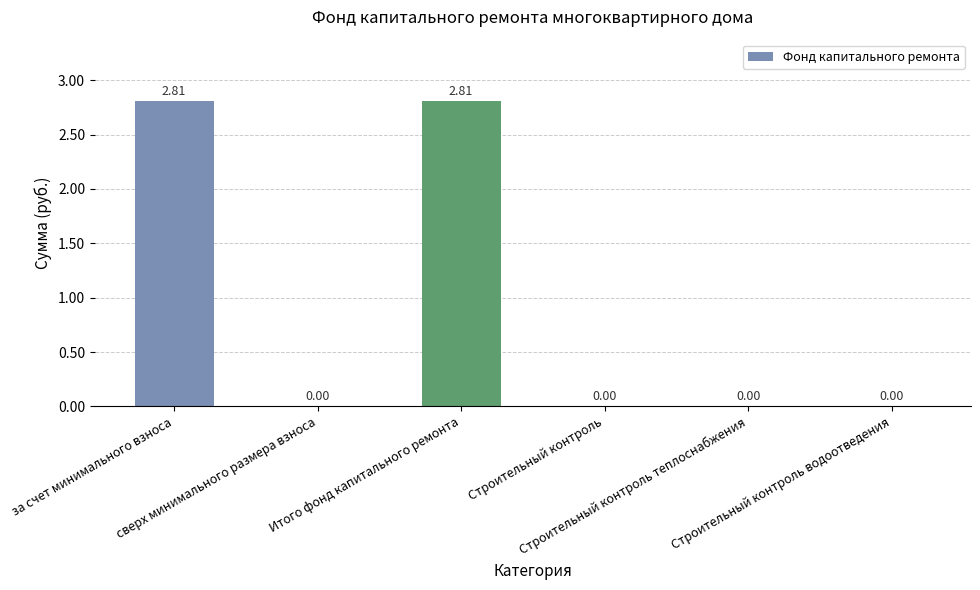

Reading left to right, extract all data points from this chart.

2.8	0.0	2.8	0.0	0.0	0.0